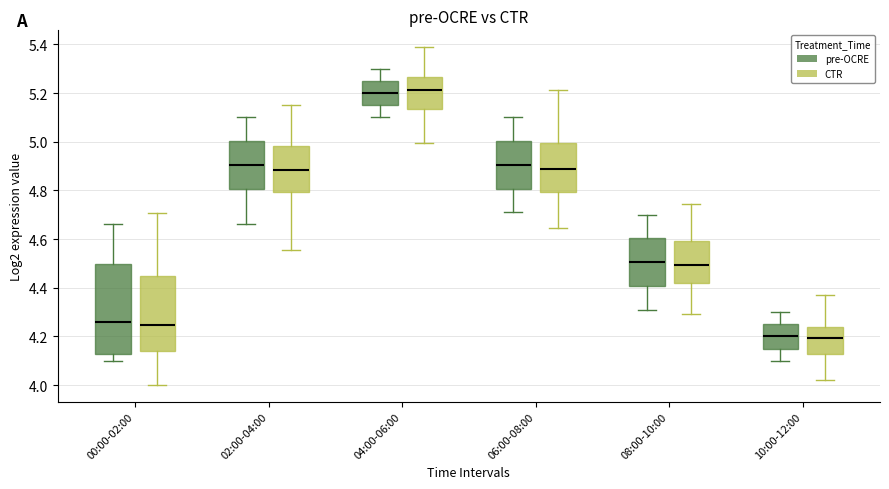

Which box is the tallest, from its lower edge to its upper edge?

00:00-02:00 (pre-OCRE)